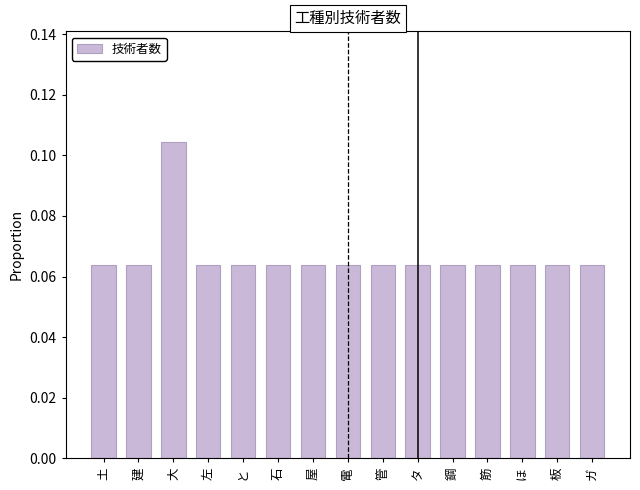

What is the label of the 7th bar from the left?

屋